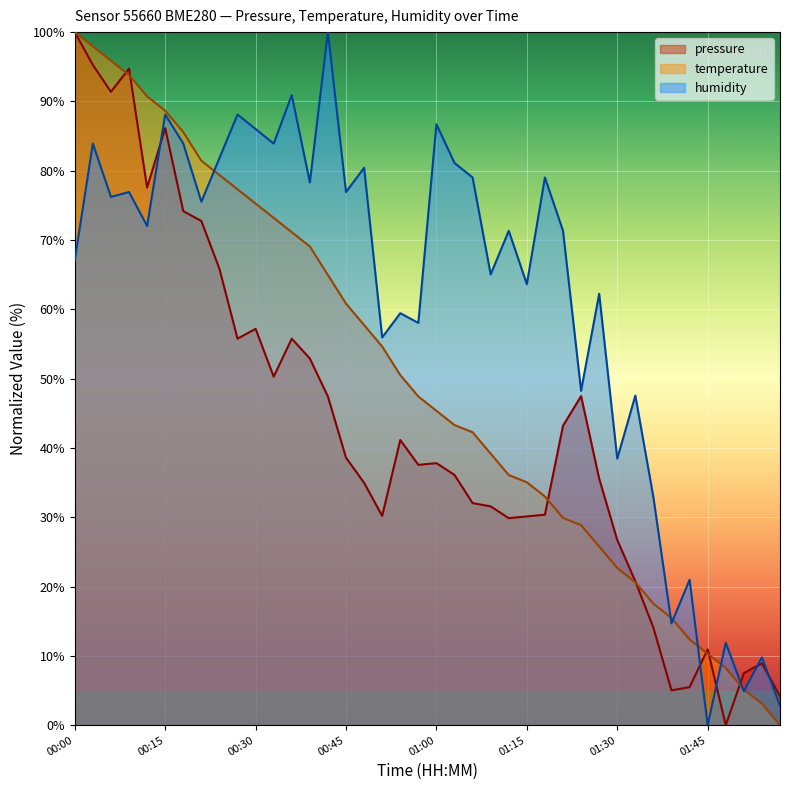

Which series ends up on top after the final intersection of pressure and humidity?

pressure